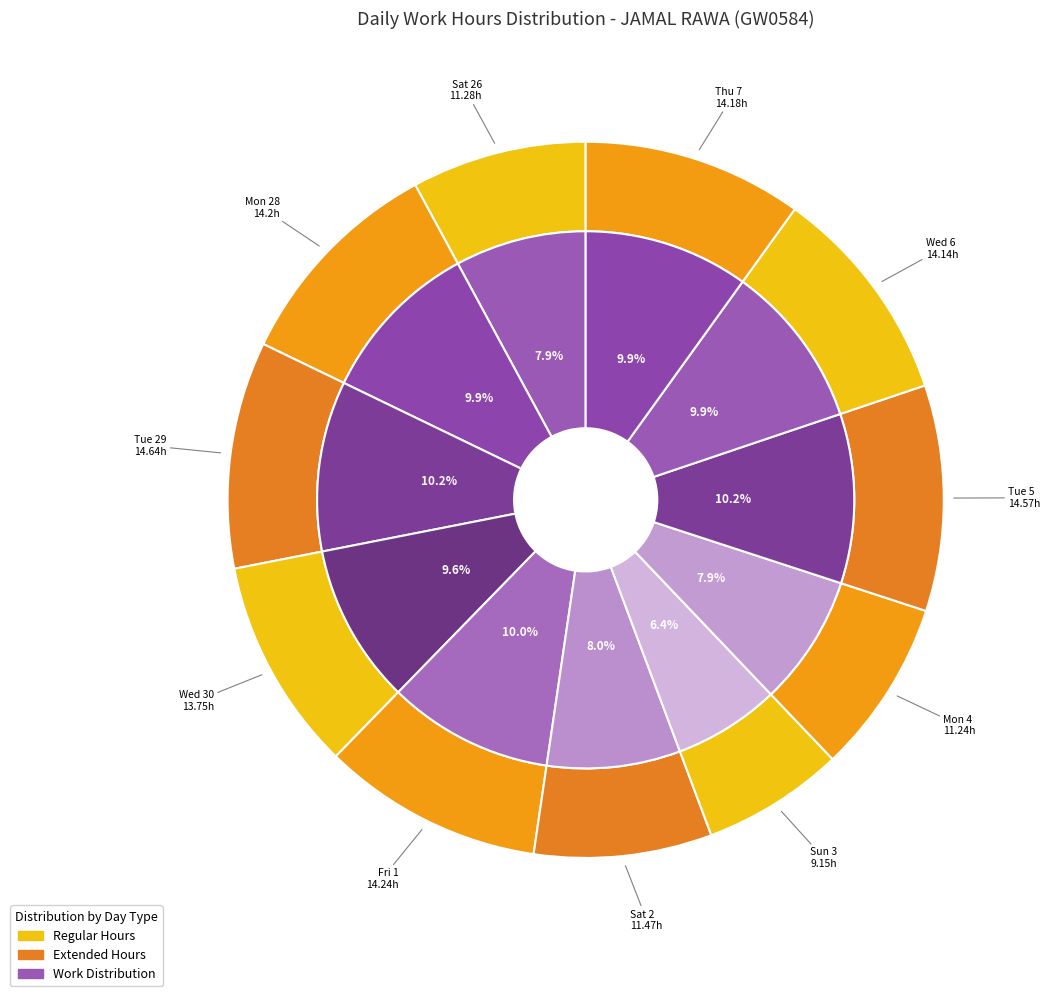

Which slice is the smallest?

Sun 3